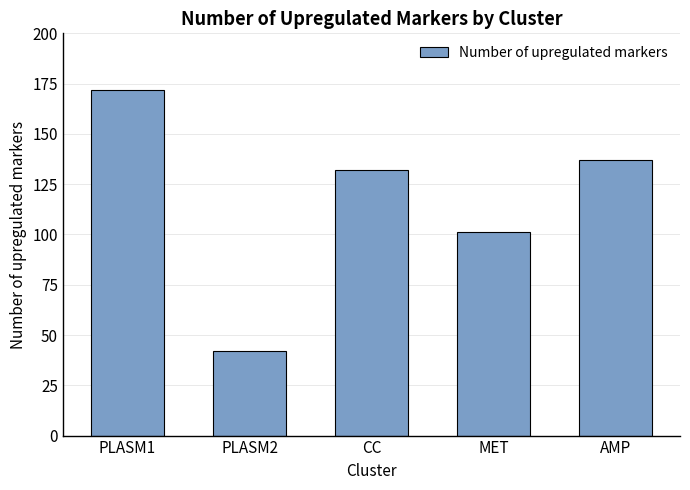

Reading left to right, what are all the values shown in this chart?

172	42	132	101	137